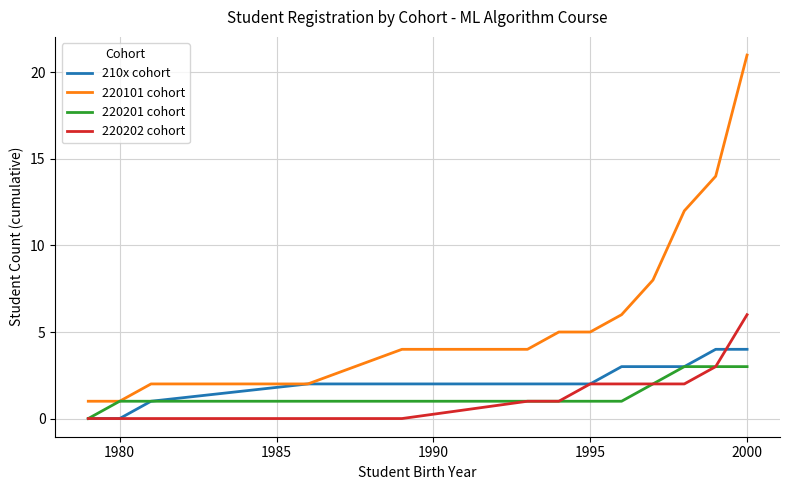

Rank the series by their maximum value, from highest to lowest.

220101 cohort, 220202 cohort, 210x cohort, 220201 cohort